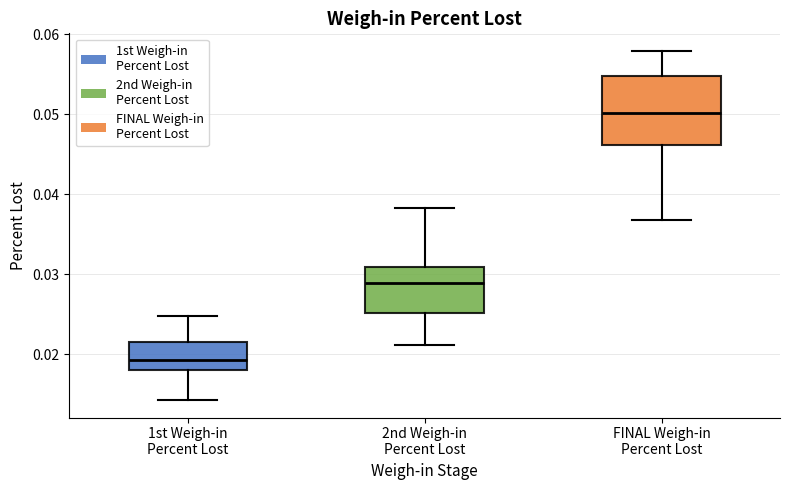

Where is the upper edge of the box for 1st Weigh-in Percent Lost on the y-axis? The values are not printed on the chart, so give them approximately, as read against the axis.

0.022